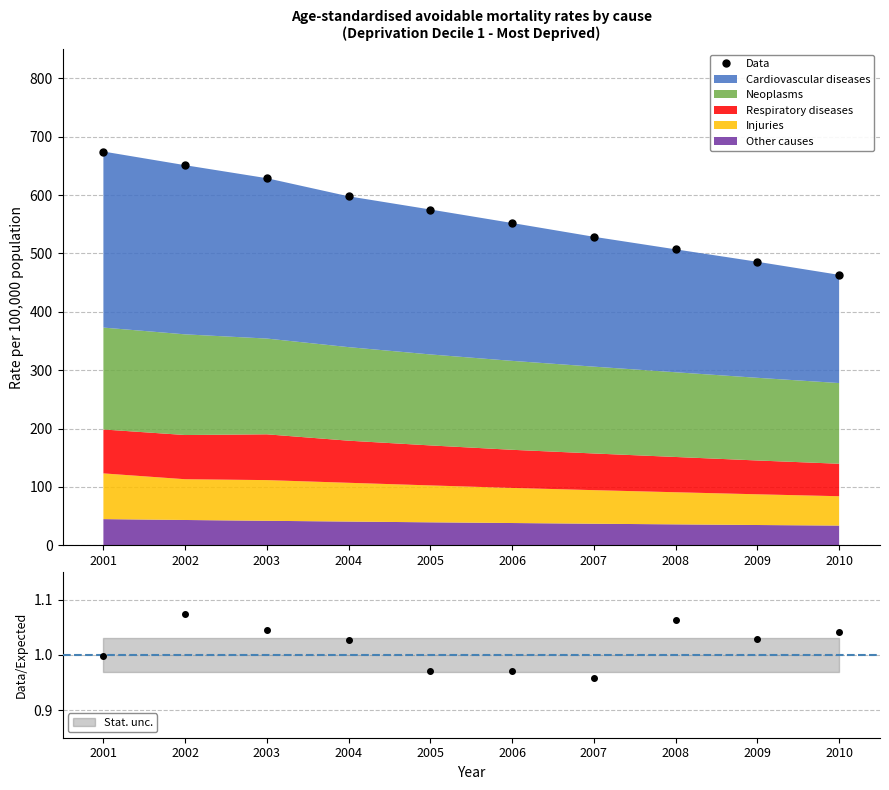

Which label corresponds to the smallest value in the chart?

2007